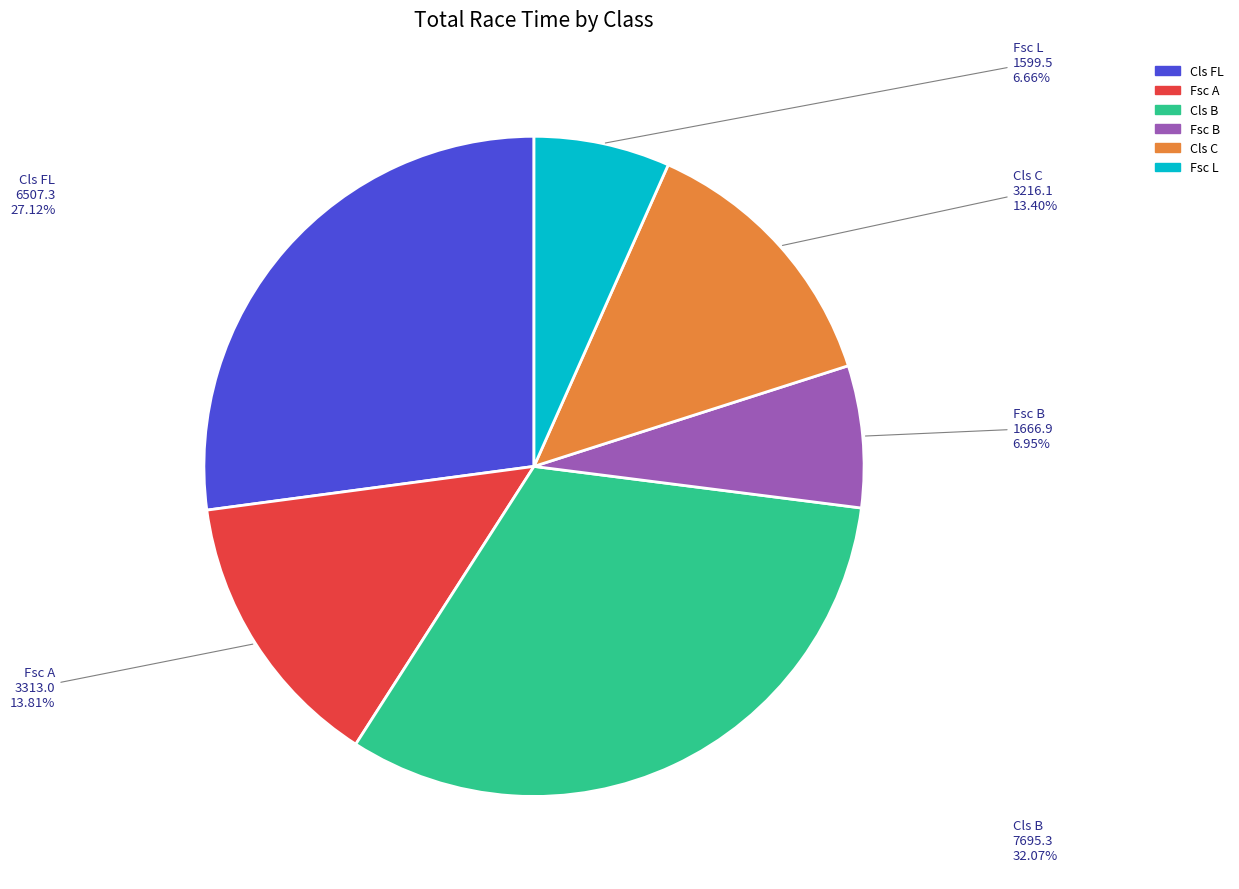

Is there any slice that represents more than half of the pie?

No